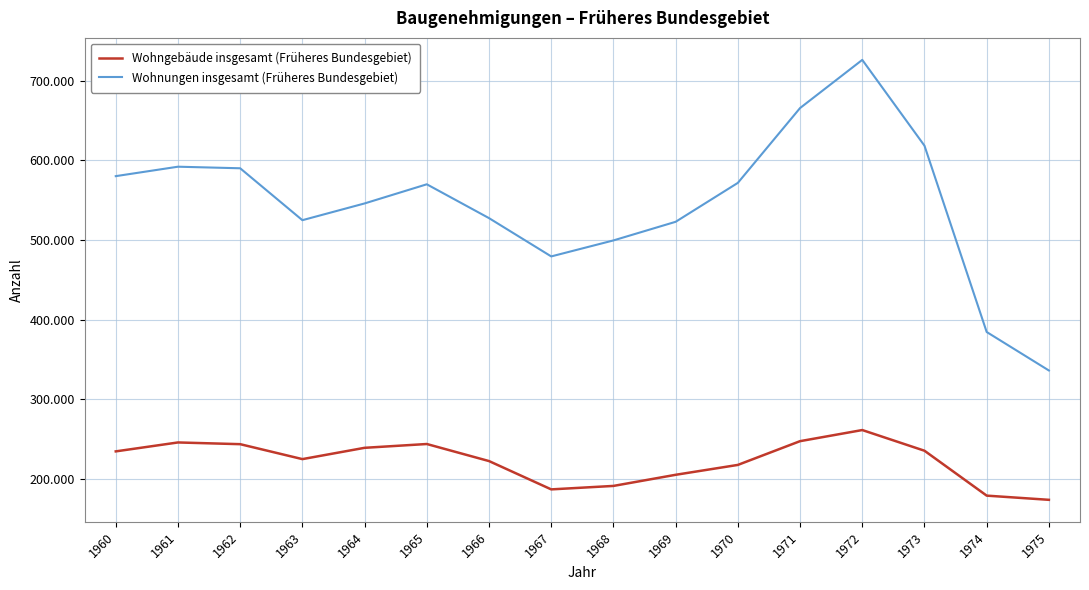

Where is the first local minimum for Wohnungen insgesamt (Früheres Bundesgebiet)?

1963